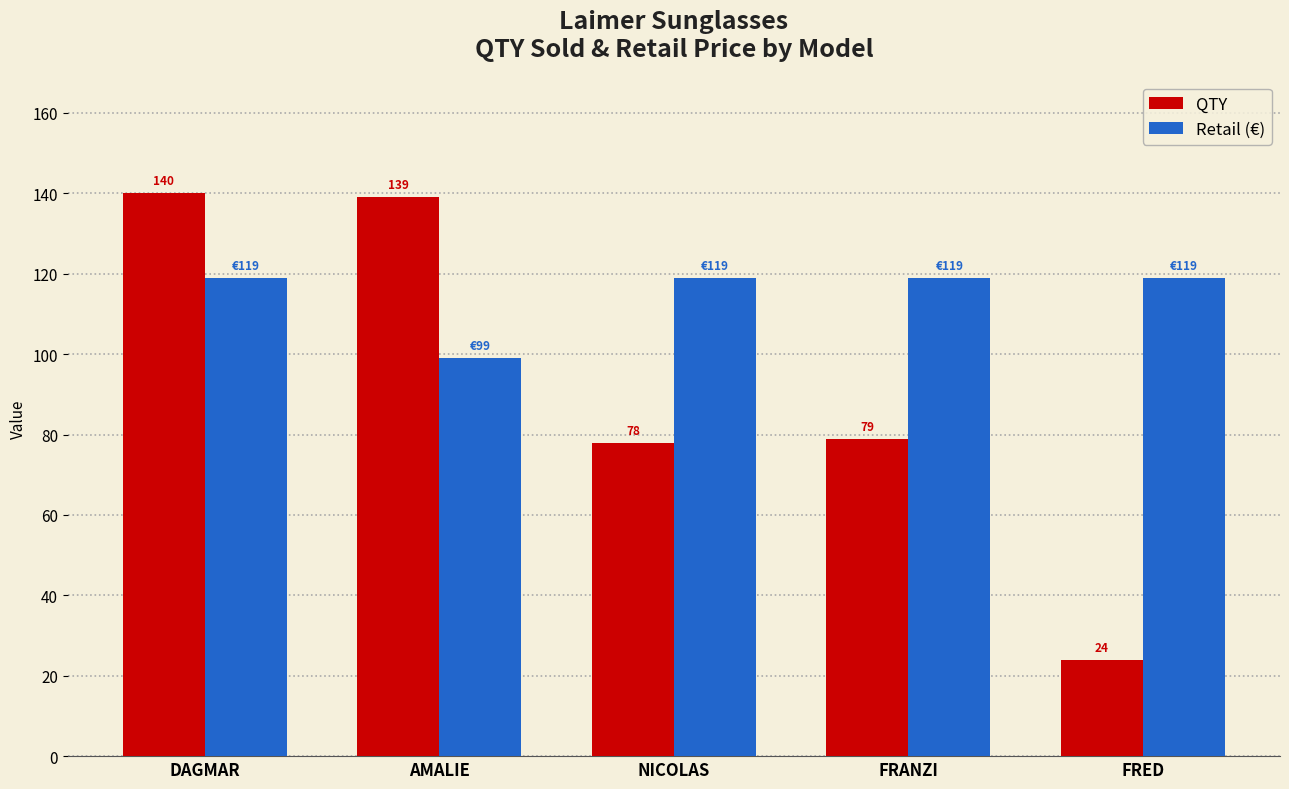

At which label does QTY reach its minimum?

FRED